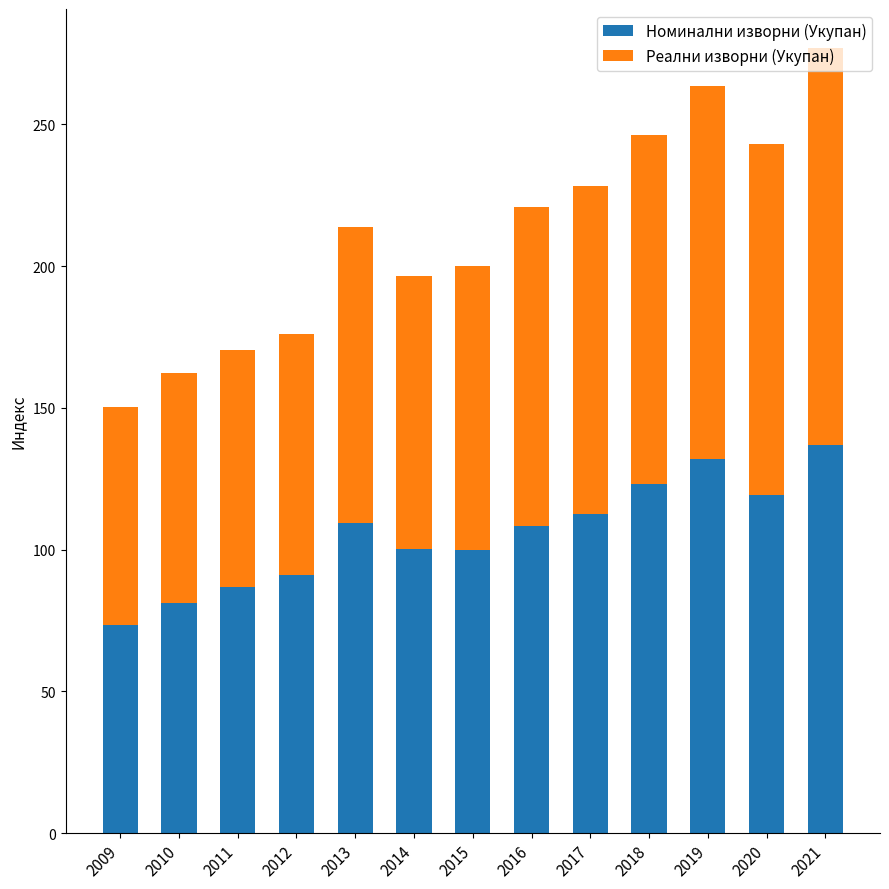

At which category is the sum across all series the highest?

2021